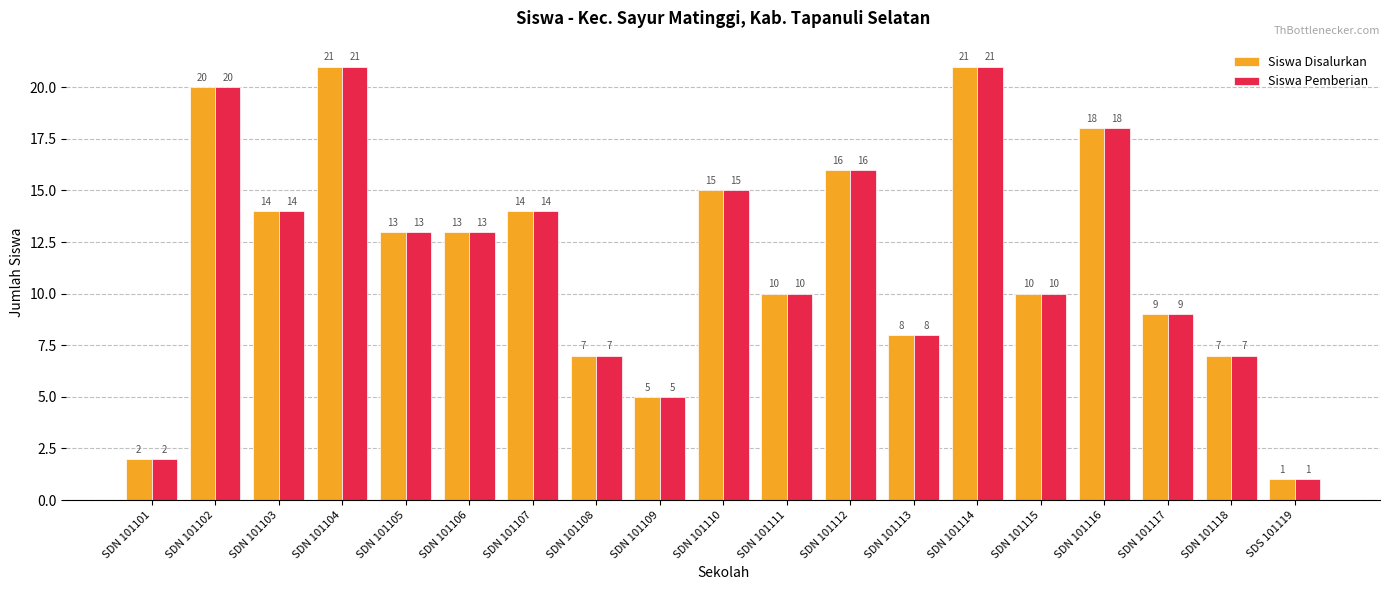

At how many categories does at least one series exceed 12?

10